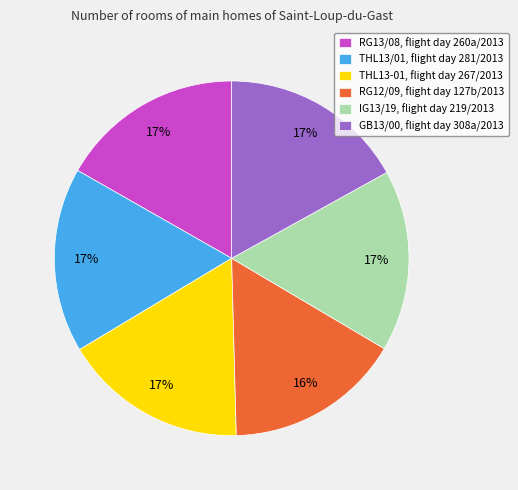

The THL13/01, flight day 281/2013 slice represents 3% of the pie. True or false?

False